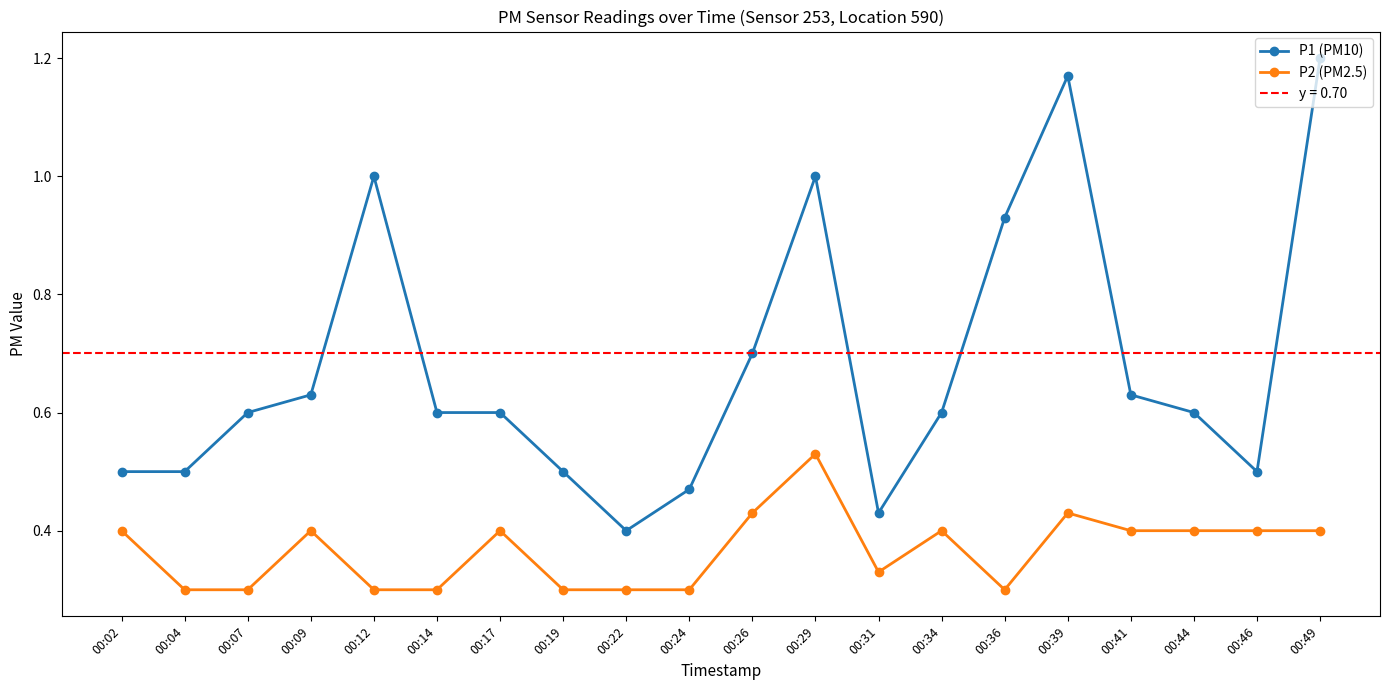

Count the number of data series in this chart.

2